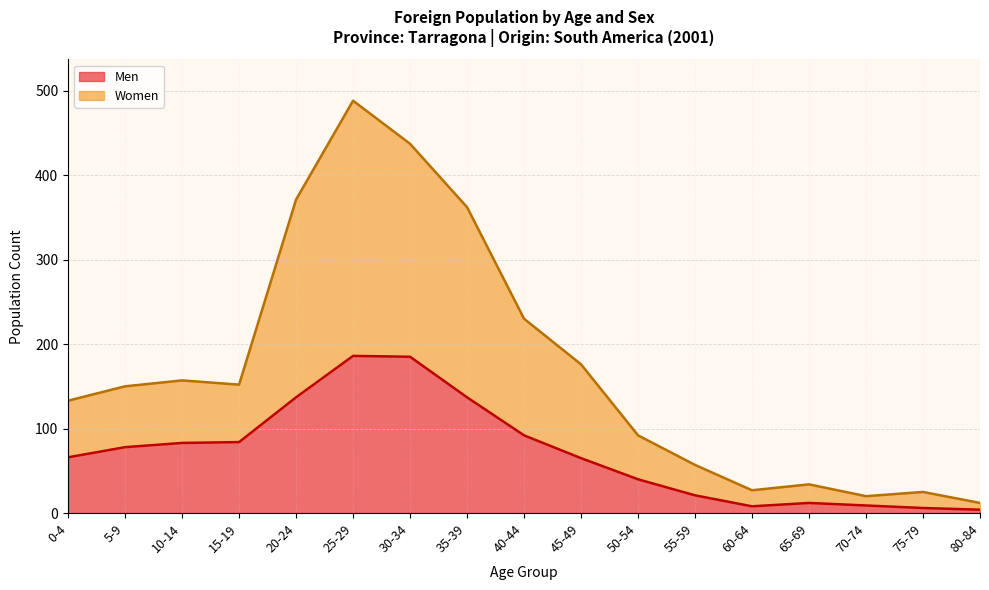

What is the maximum value for Men?

186